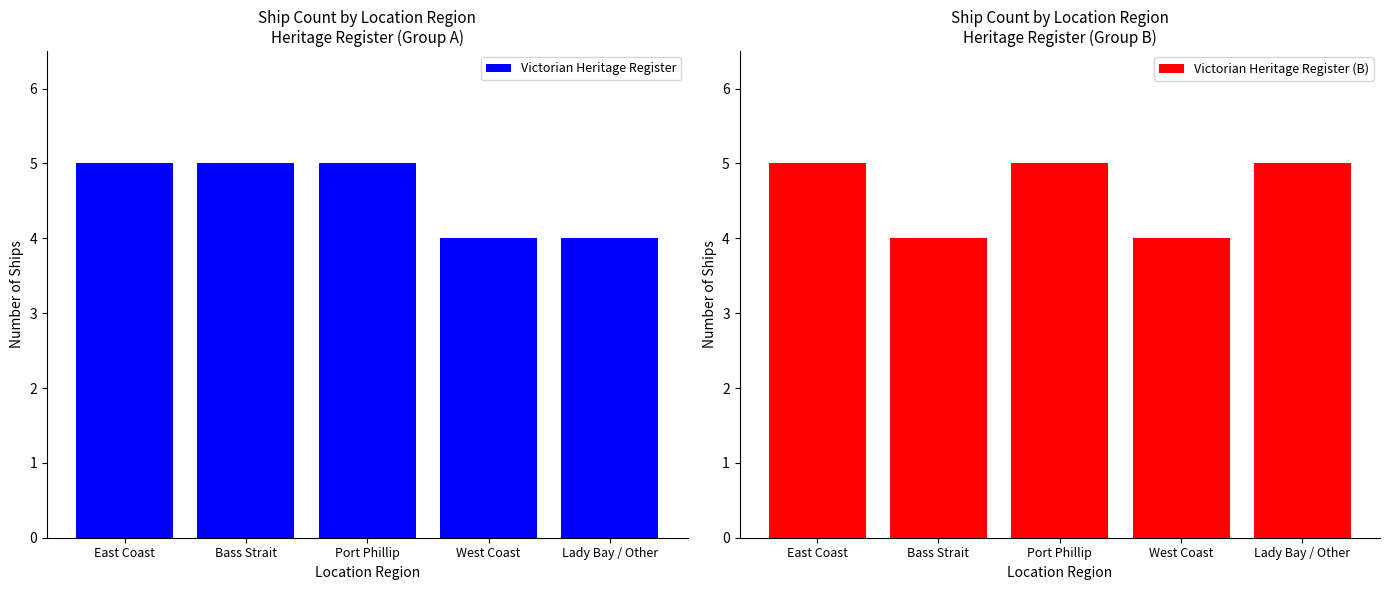

Is the value of Victorian Heritage Register at Lady Bay / Other greater than the value of Victorian Heritage Register (B) at Port Phillip?

No